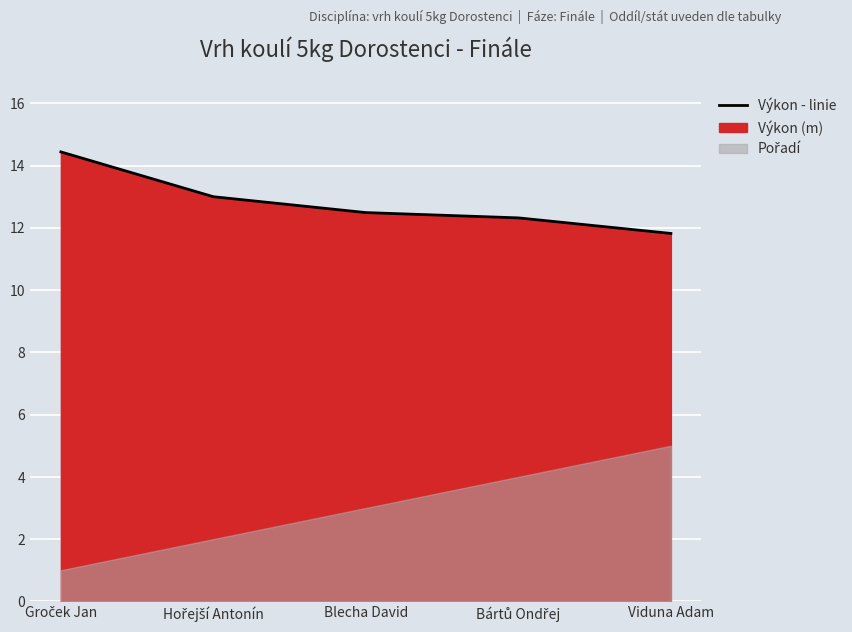

What is the value of the 4th point from the left?

12.3